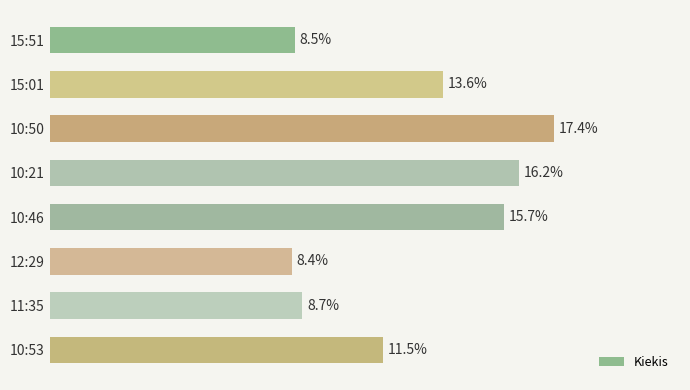

Are the bars horizontal?

Yes